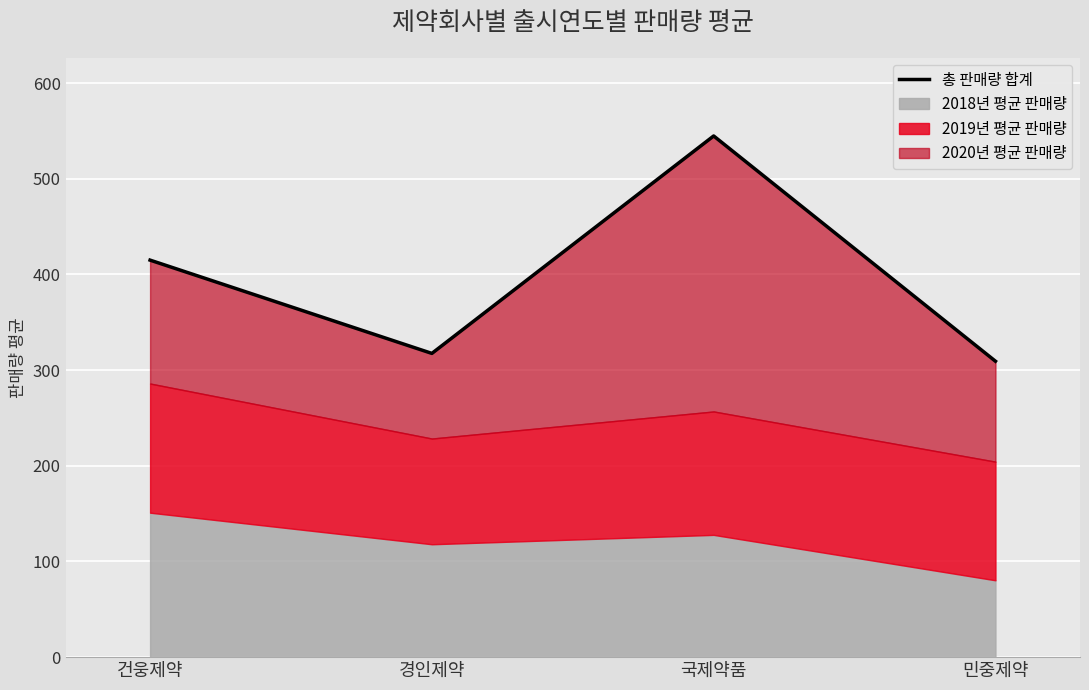

What is the label of the 4th point from the right?

건웅제약